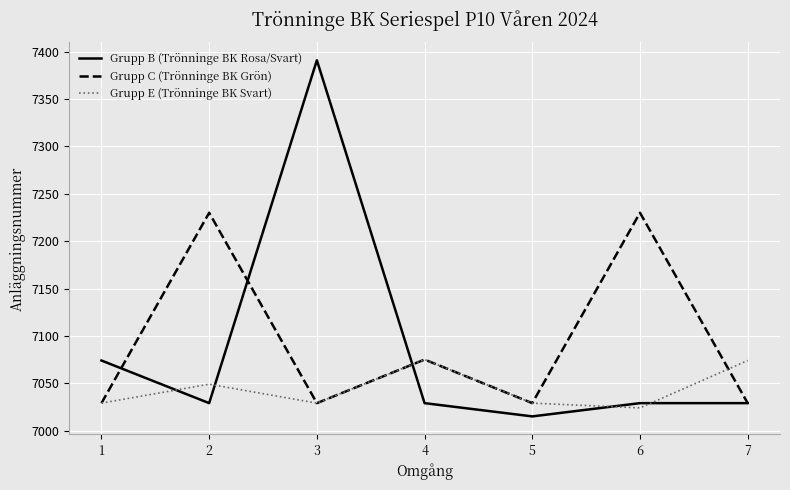

At which category is the sum across all series the highest?

3